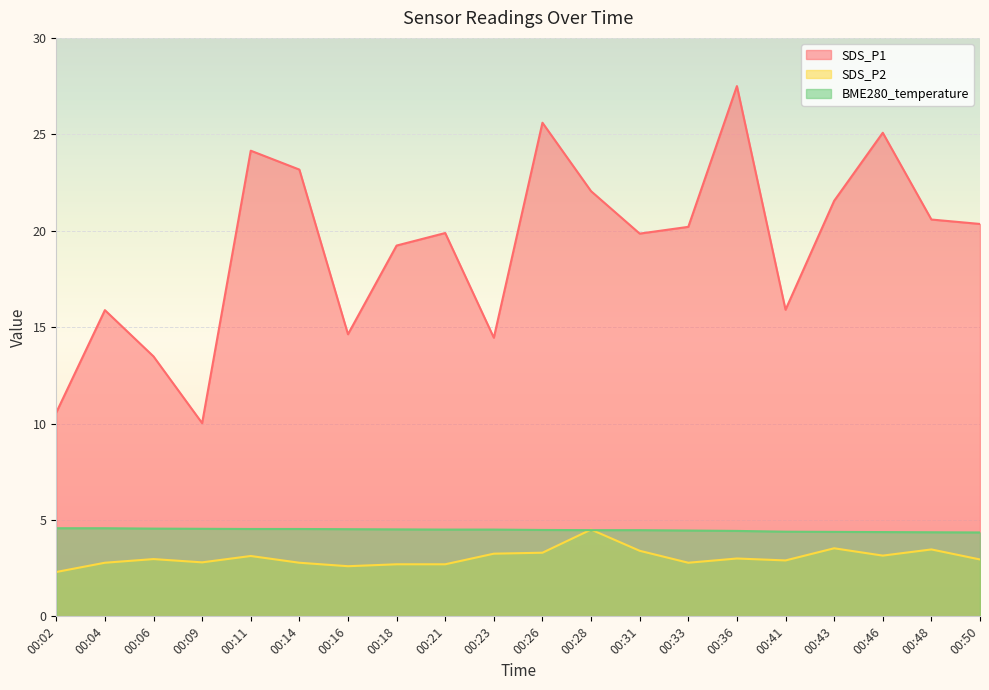

What is the difference between the maximum and minimum values in the SDS_P1 series?

17.5